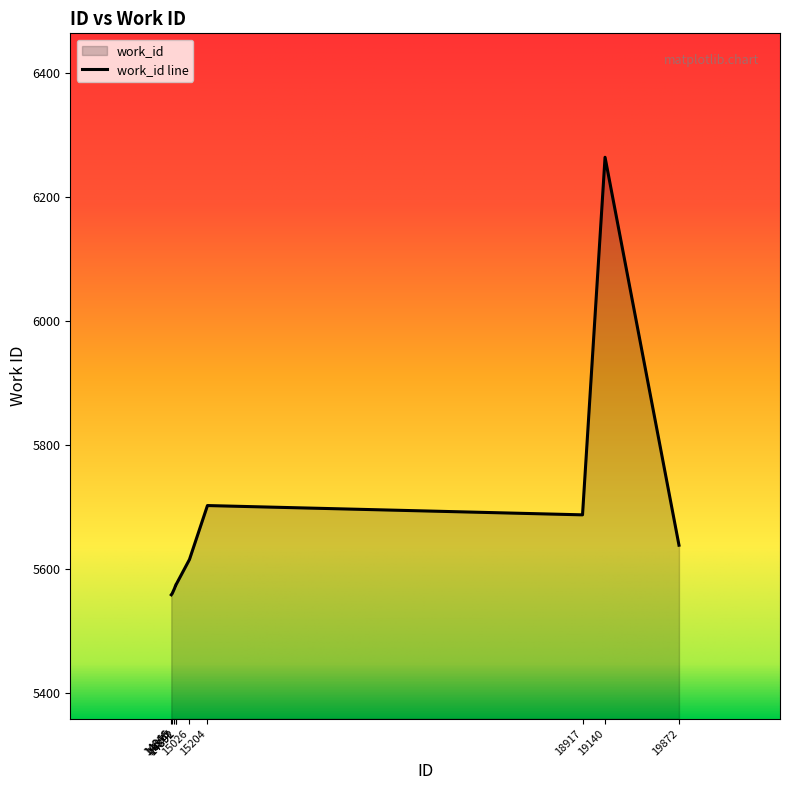

Reading right to left, what are all the values shown in this chart?

5638	6264	5687	5702	5615	5574	5574	5568	5560	5558